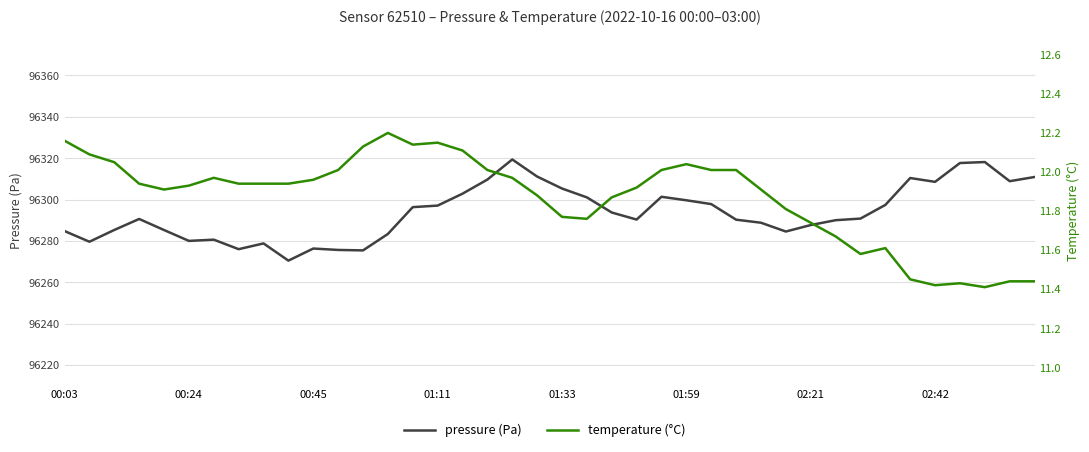

Which series has the widest spread of values?

pressure (Pa)